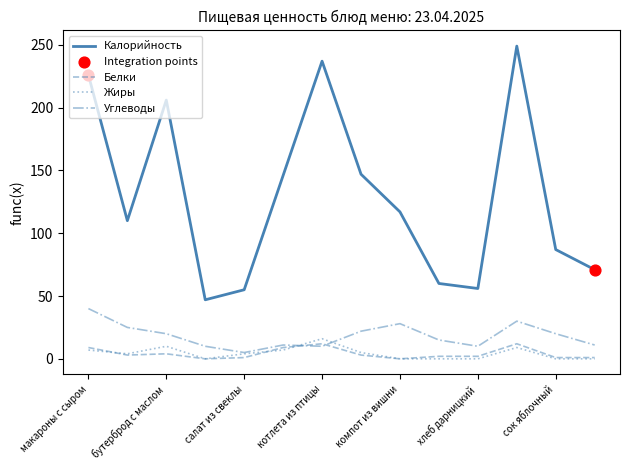

Which series has the largest total across all categories?

Калорийность